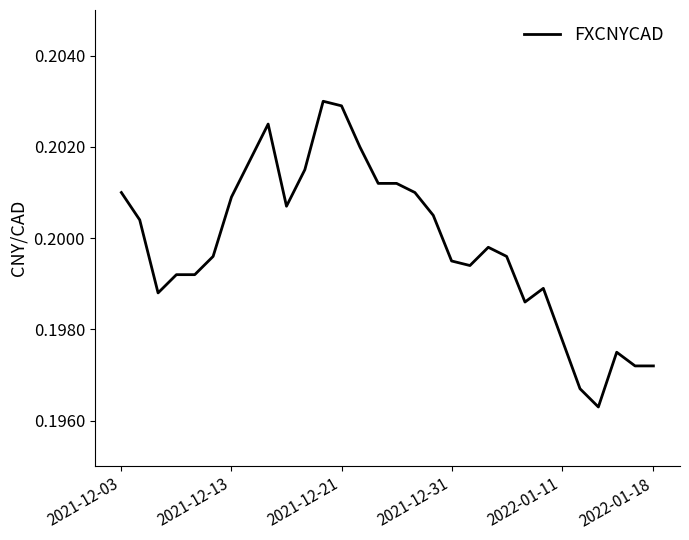

How many lines are shown in the chart?

1